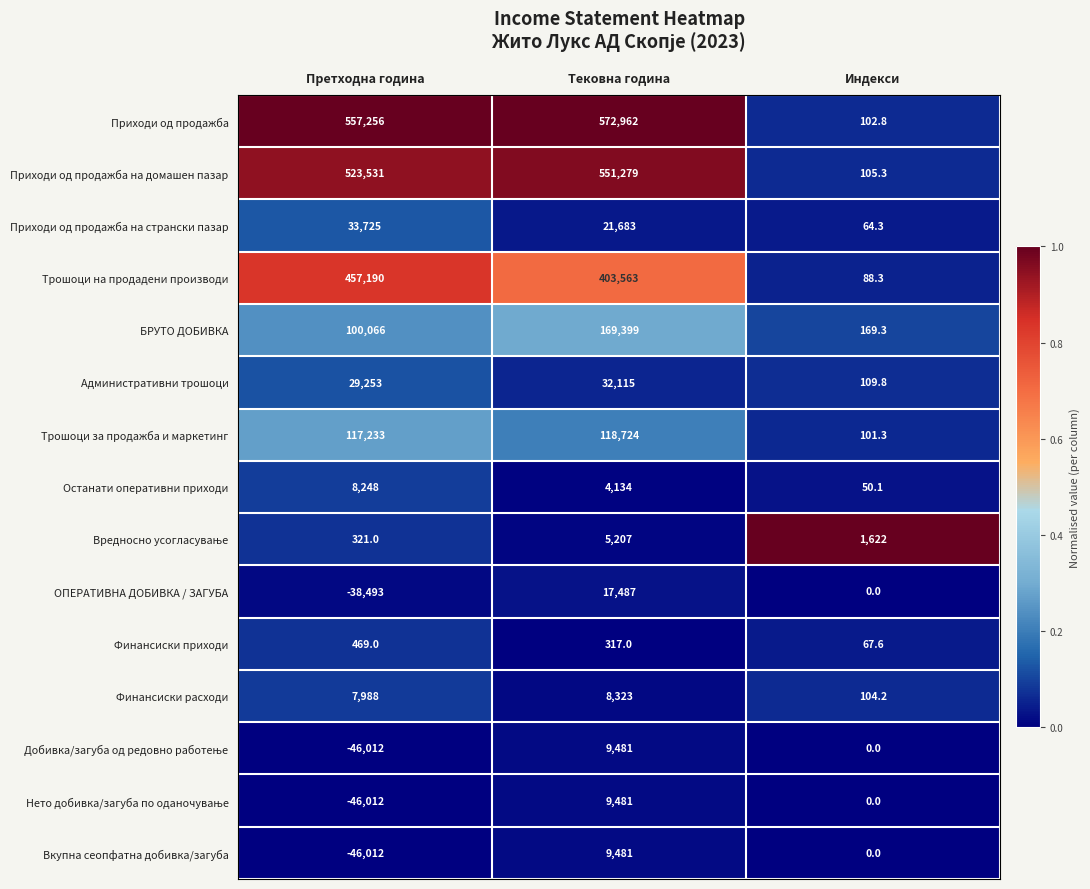

Rank the categories by Трошоци за продажба и маркетинг value from lowest to highest.

Индекси, Претходна година, Тековна година